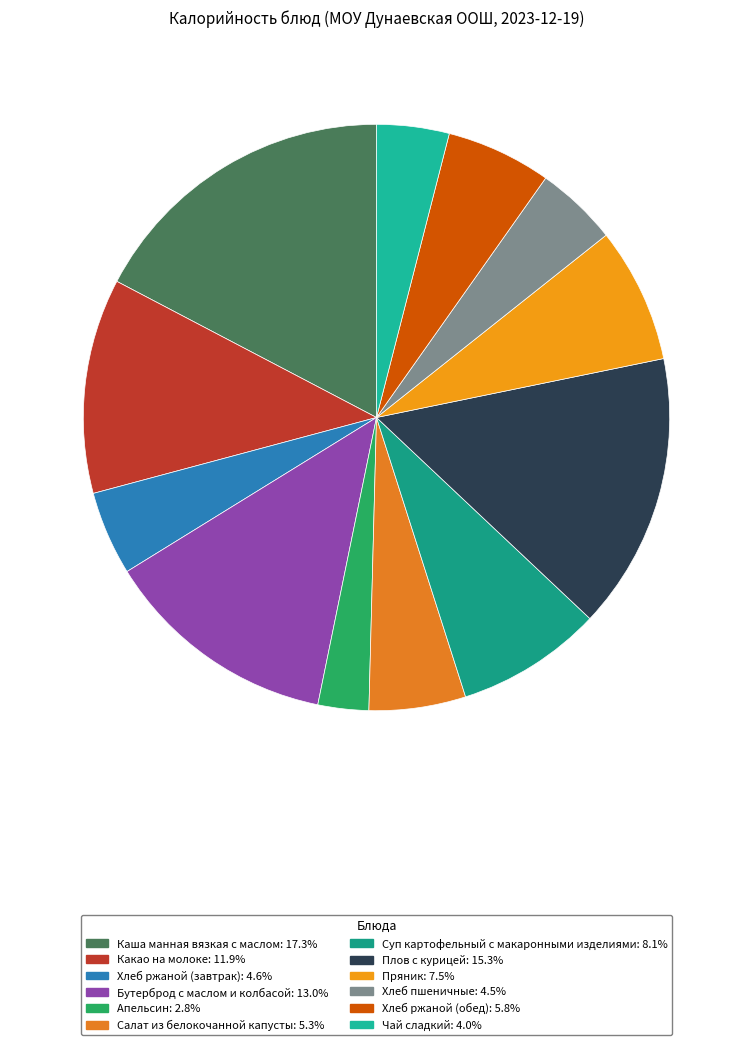

How many segments does this pie chart have?

12